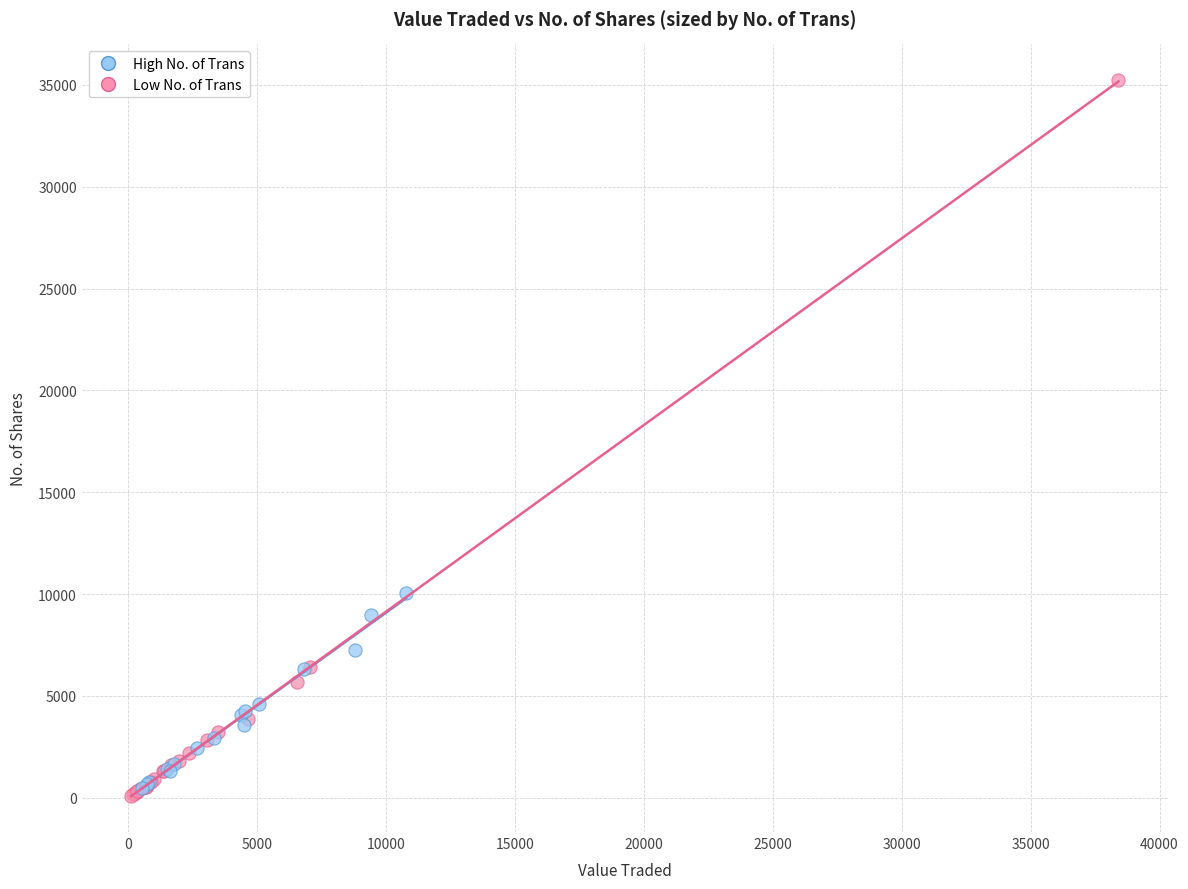

Which series reaches the maximum Y coordinate?

Low No. of Trans